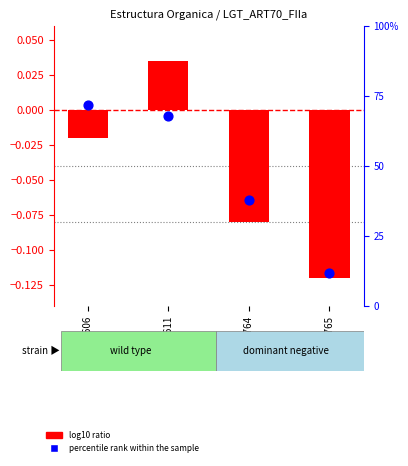

At how many categories does at least one series exceed 0?

4